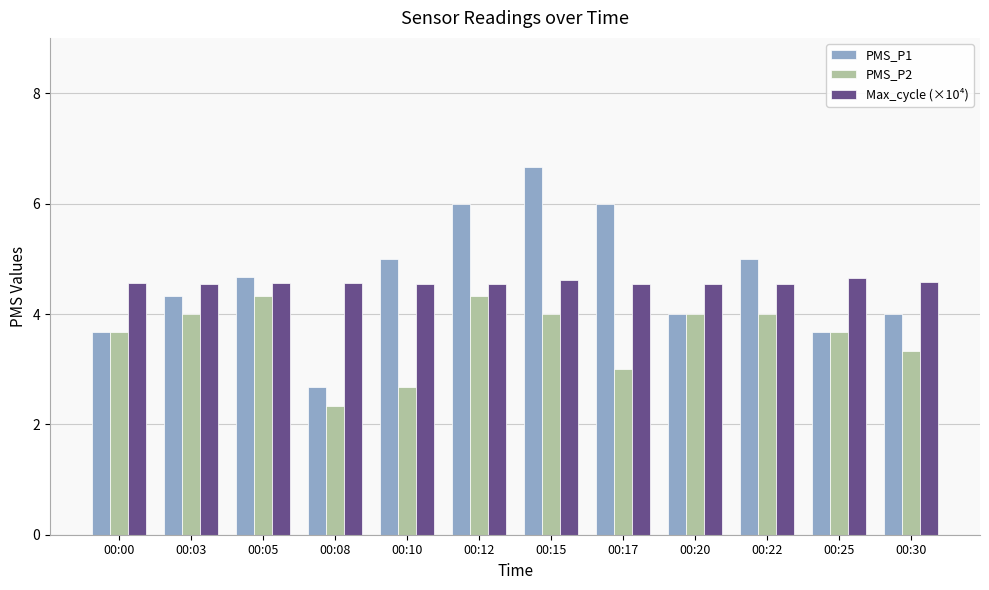

What are all the series names shown in the legend?

PMS_P1, PMS_P2, Max_cycle (×10⁴)